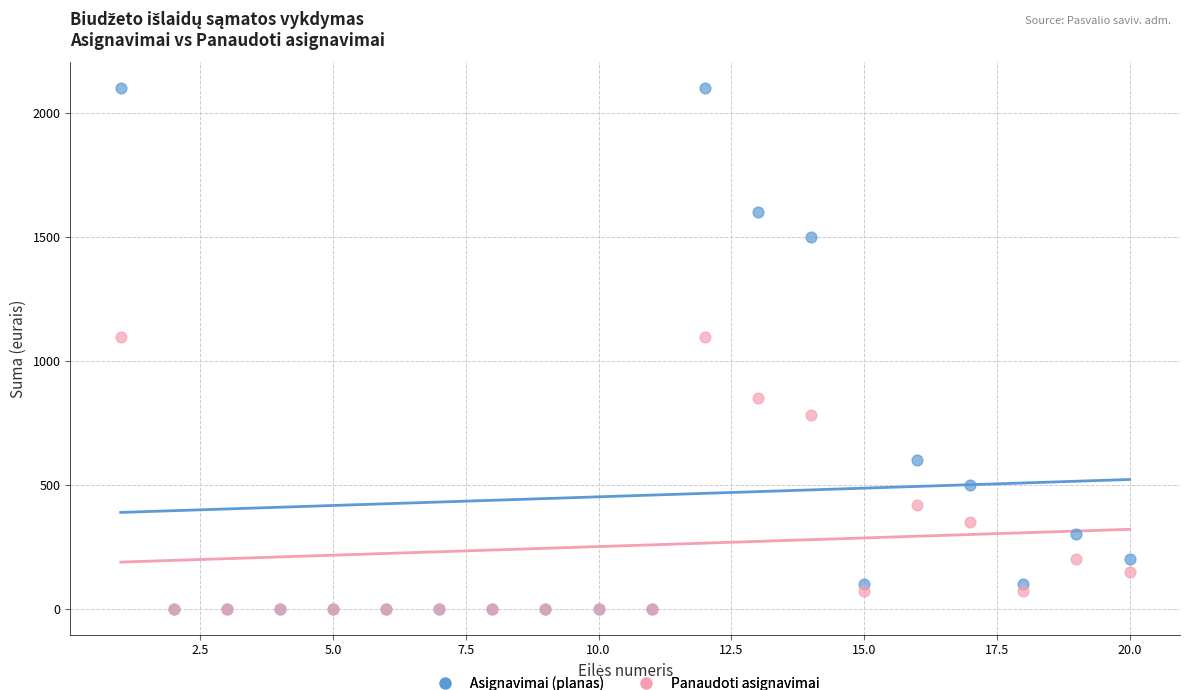

Which series has the widest spread of Y values?

Asignavimai (planas)